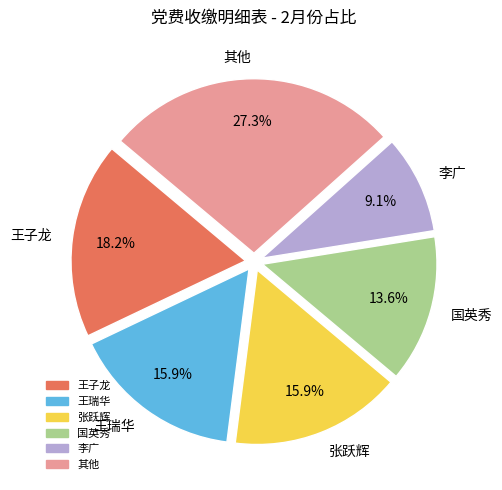

How many slices are in this pie chart?

6